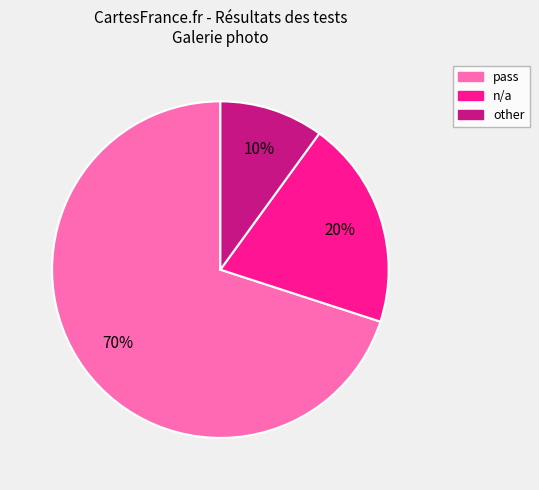

To the nearest percent, what percentage of the pie is other?

10%